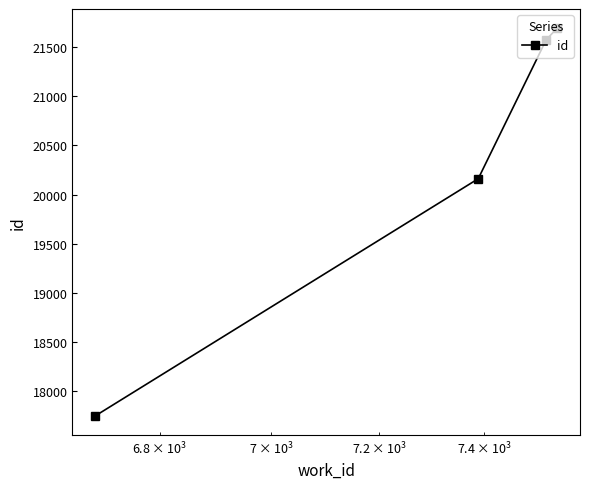

What is the average value?

20294